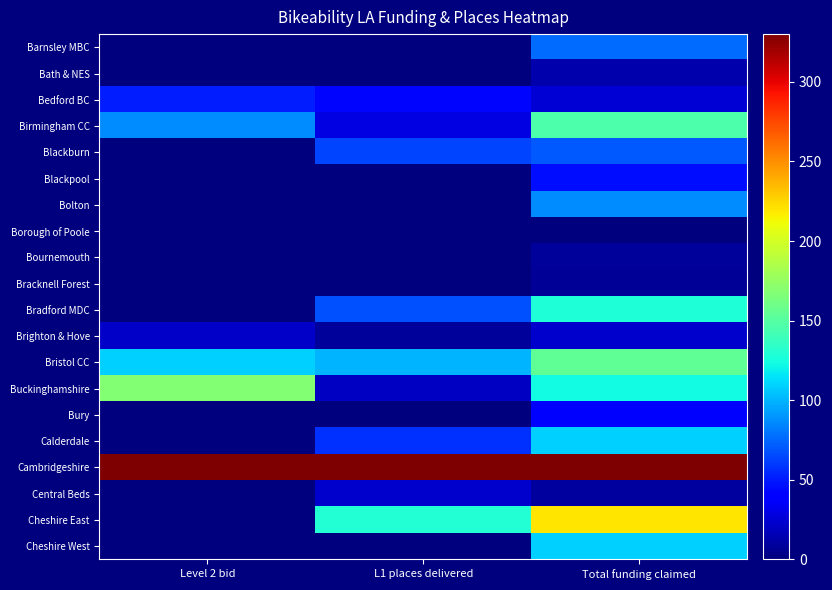

Reading left to right, extract all data points from this chart.

Barnsley MBC: Level 2 bid=0.0	L1 places delivered=0.0	Total funding claimed=76.4
Bath & NES: Level 2 bid=0.0	L1 places delivered=0.0	Total funding claimed=14.1
Bedford BC: Level 2 bid=50.9	L1 places delivered=43.0	Total funding claimed=25.1
Birmingham CC: Level 2 bid=86.7	L1 places delivered=28.4	Total funding claimed=146.0
Blackburn: Level 2 bid=0.0	L1 places delivered=64.3	Total funding claimed=70.1
Blackpool: Level 2 bid=0.0	L1 places delivered=0.0	Total funding claimed=45.6
Bolton: Level 2 bid=0.0	L1 places delivered=0.0	Total funding claimed=87.6
Borough of Poole: Level 2 bid=0.0	L1 places delivered=0.0	Total funding claimed=0.0
Bournemouth: Level 2 bid=0.0	L1 places delivered=0.0	Total funding claimed=8.3
Bracknell Forest: Level 2 bid=0.0	L1 places delivered=0.0	Total funding claimed=6.6
Bradford MDC: Level 2 bid=0.0	L1 places delivered=67.3	Total funding claimed=128.3
Brighton & Hove: Level 2 bid=21.6	L1 places delivered=8.5	Total funding claimed=23.1
Bristol CC: Level 2 bid=108.5	L1 places delivered=99.5	Total funding claimed=154.4
Buckinghamshire: Level 2 bid=168.4	L1 places delivered=19.5	Total funding claimed=123.7
Bury: Level 2 bid=0.0	L1 places delivered=0.0	Total funding claimed=37.1
Calderdale: Level 2 bid=0.0	L1 places delivered=57.7	Total funding claimed=109.4
Cambridgeshire: Level 2 bid=330.0	L1 places delivered=330.0	Total funding claimed=330.0
Central Beds: Level 2 bid=0.0	L1 places delivered=22.1	Total funding claimed=9.2
Cheshire East: Level 2 bid=0.0	L1 places delivered=129.8	Total funding claimed=220.3
Cheshire West: Level 2 bid=0.0	L1 places delivered=0.0	Total funding claimed=109.3